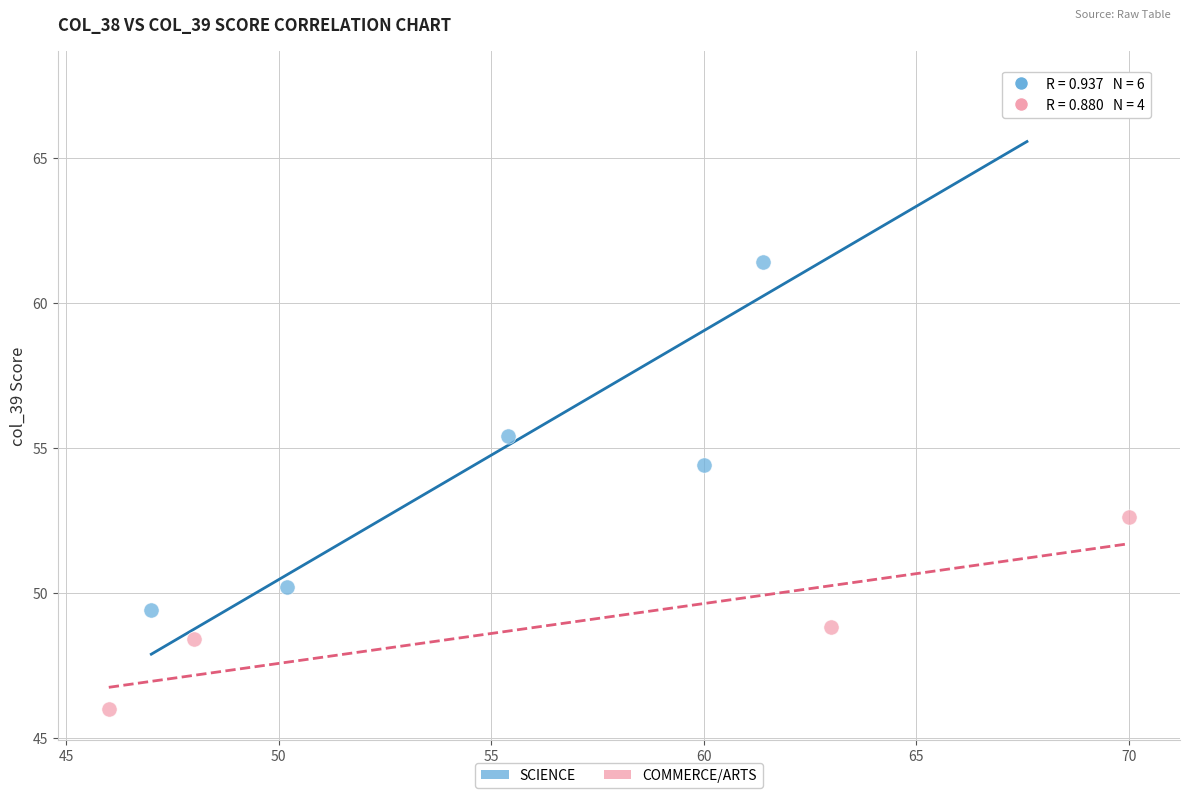

Which series has the widest spread of Y values?

SCIENCE